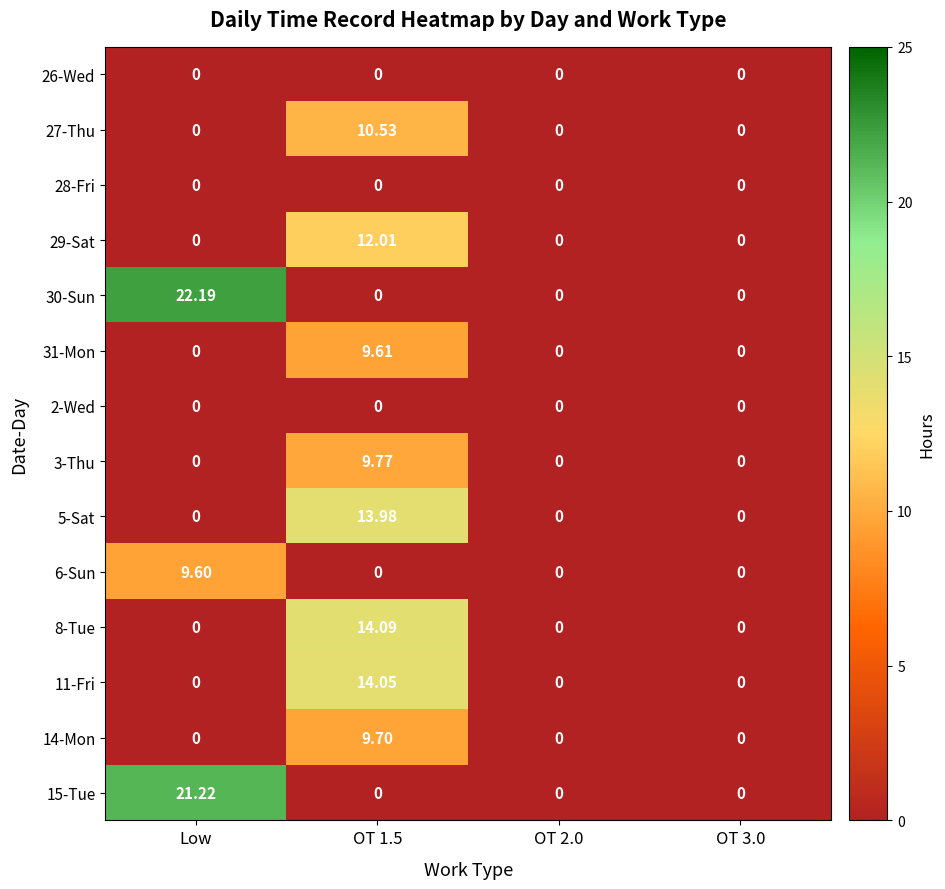

Which category has the highest value across all series?

Low